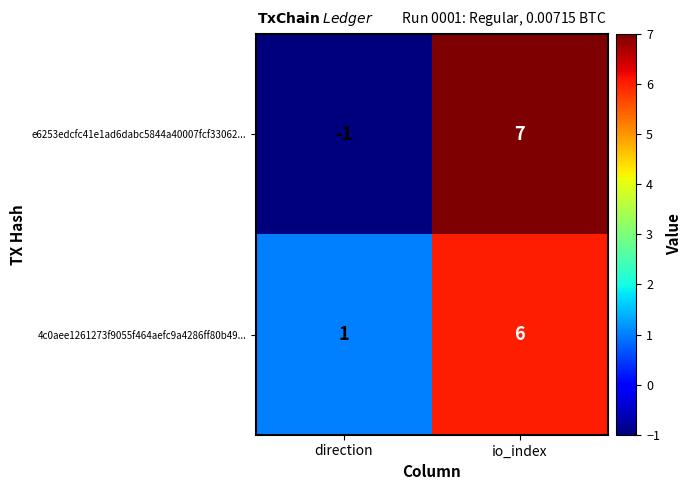

Between direction and io_index, which series saw the biggest shift?

e6253edcfc41e1ad6dabc5844a40007fcf33062...